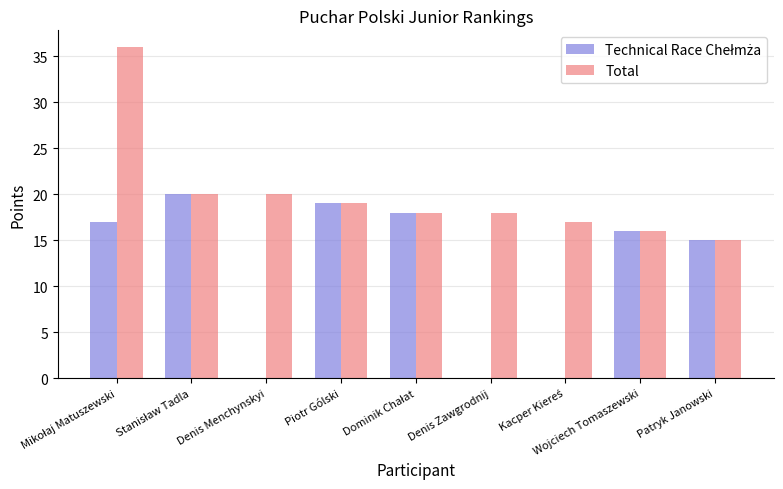

Which series has the largest total across all categories?

Total